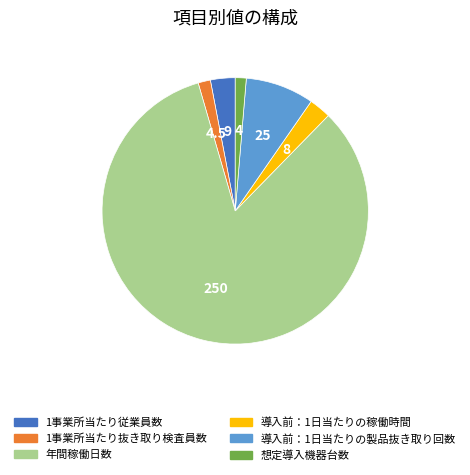

True or false: 導入前：1日当たりの製品抜き取り回数 accounts for 8% of the total.

True